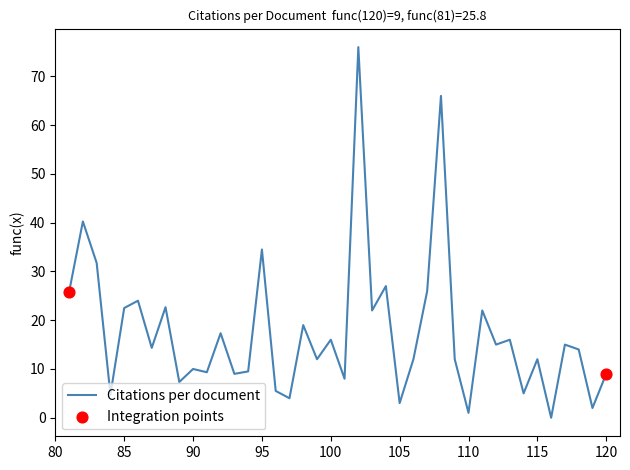

Which has a higher value, 116 or 94?

94